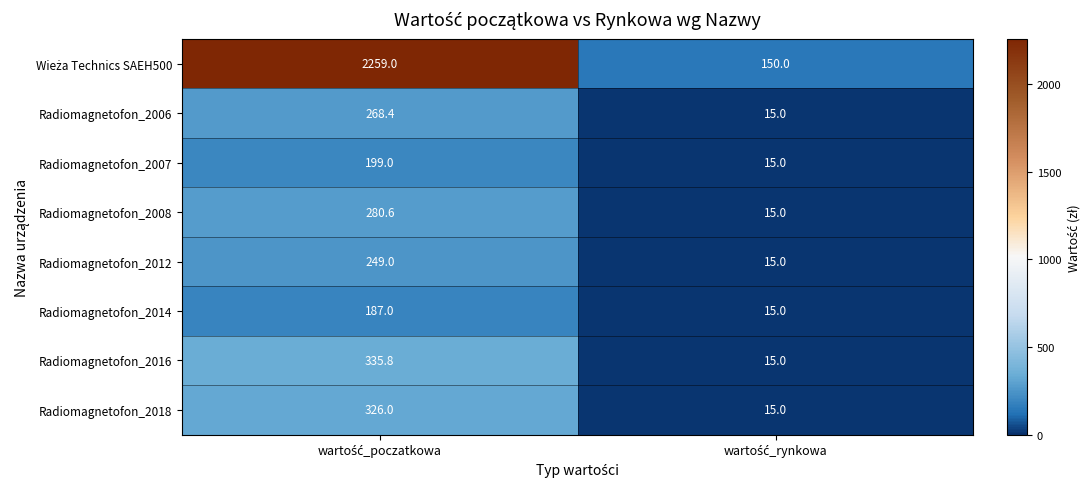

What is the average value of the Radiomagnetofon_2007 series?

107.0